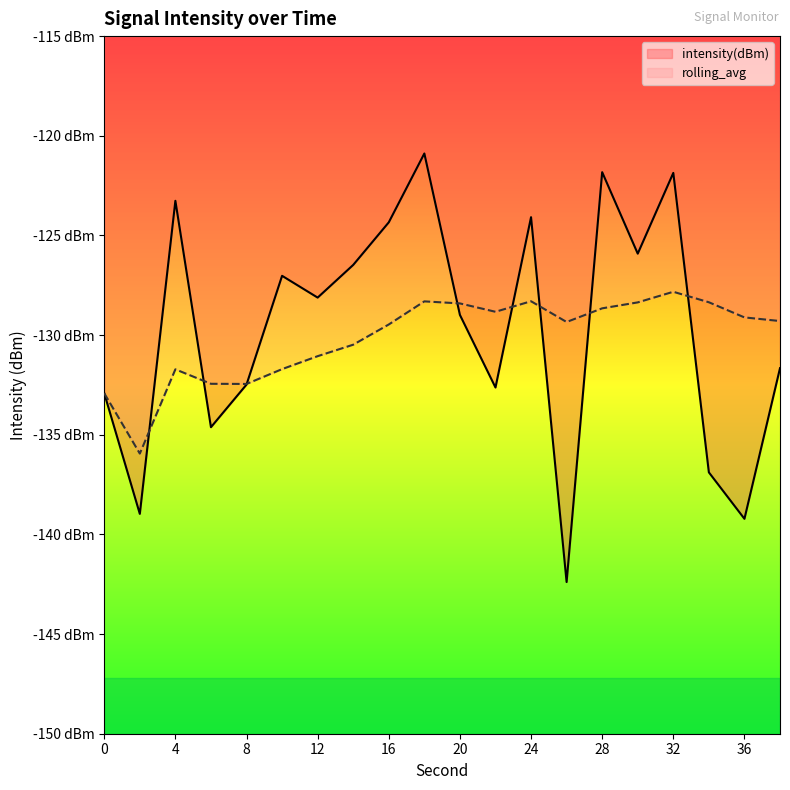

What is the average value of the rolling_avg series?

-130.1